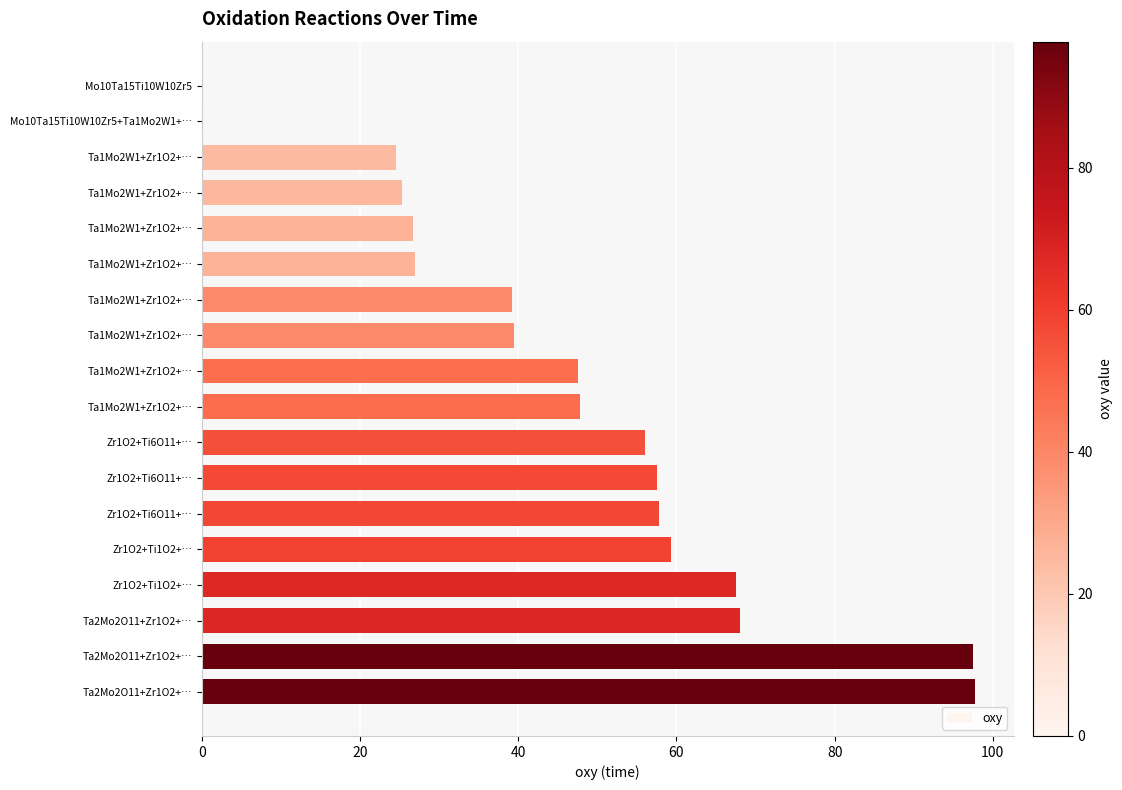

Are the bars horizontal?

Yes